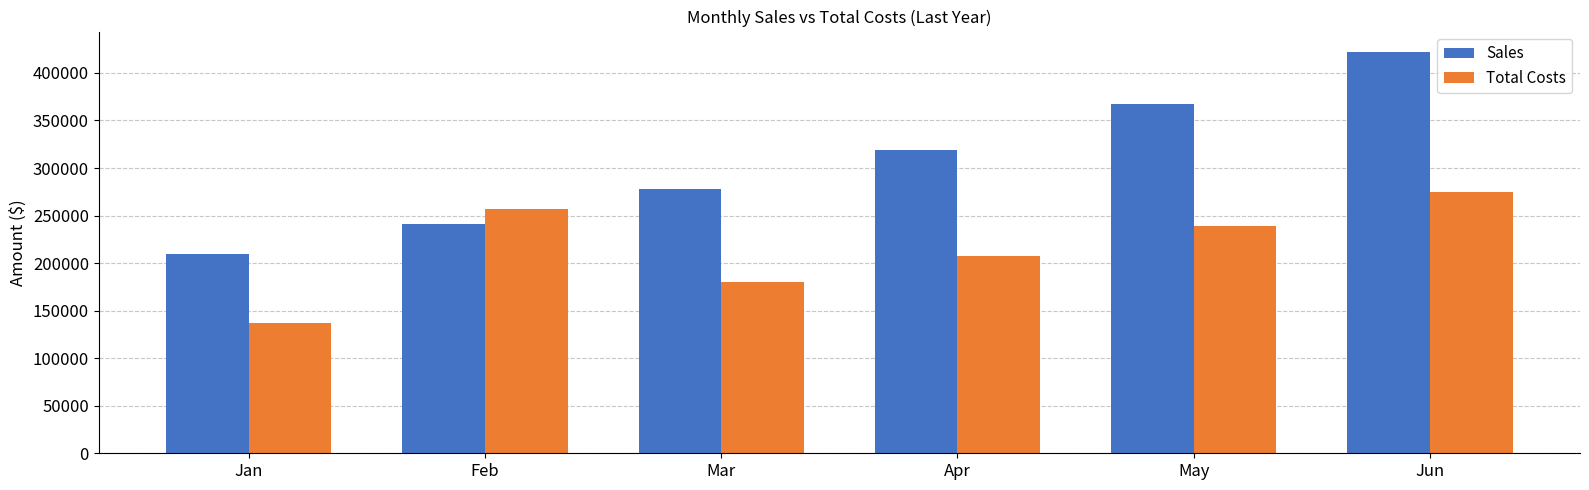

What is the maximum value shown in the chart?

422385